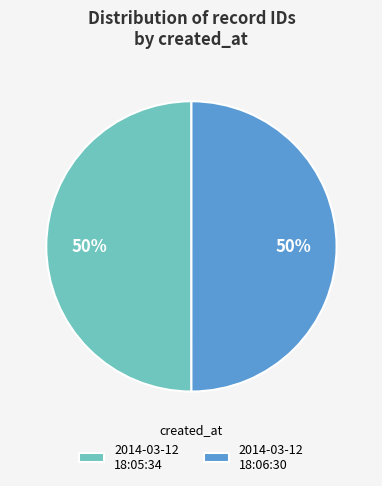

To the nearest percent, what is the average slice percentage?

50%